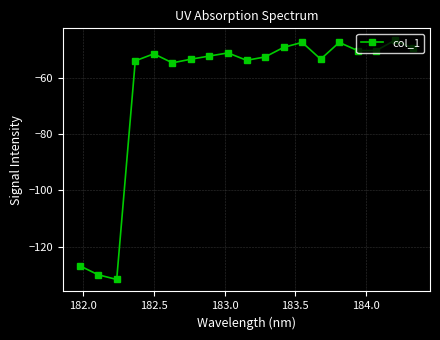

What is the maximum value shown in the chart?

-46.6